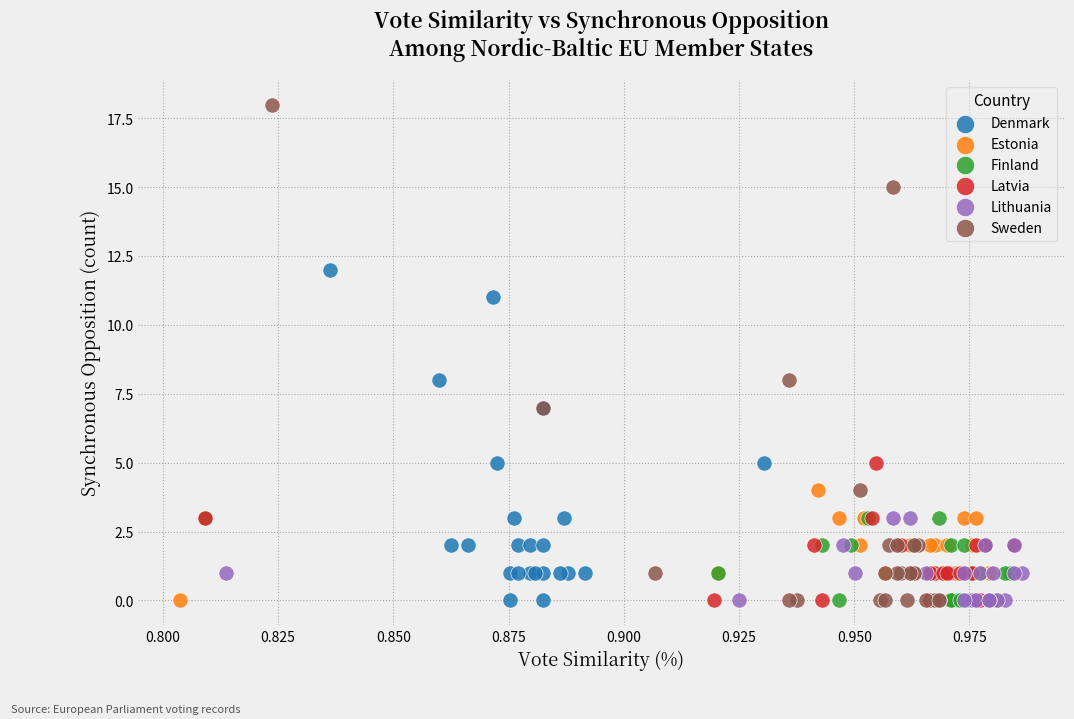

Which series has the widest spread of Y values?

Sweden